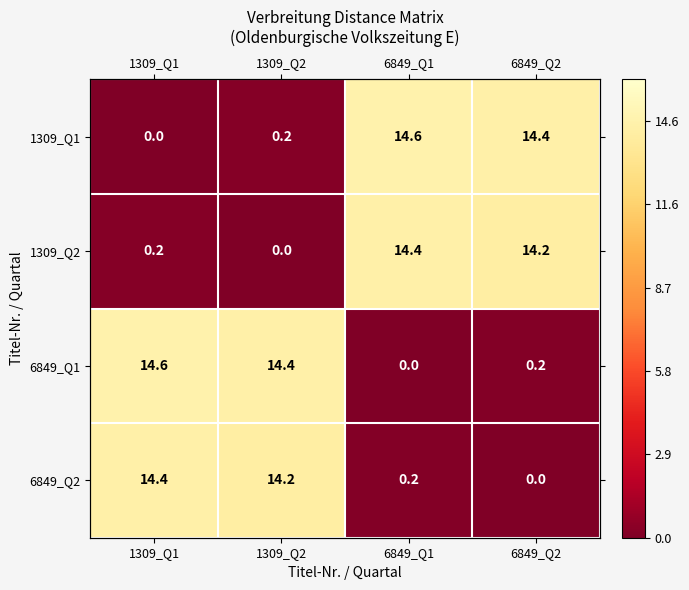

At which label does 1309_Q1 reach its minimum?

1309_Q1